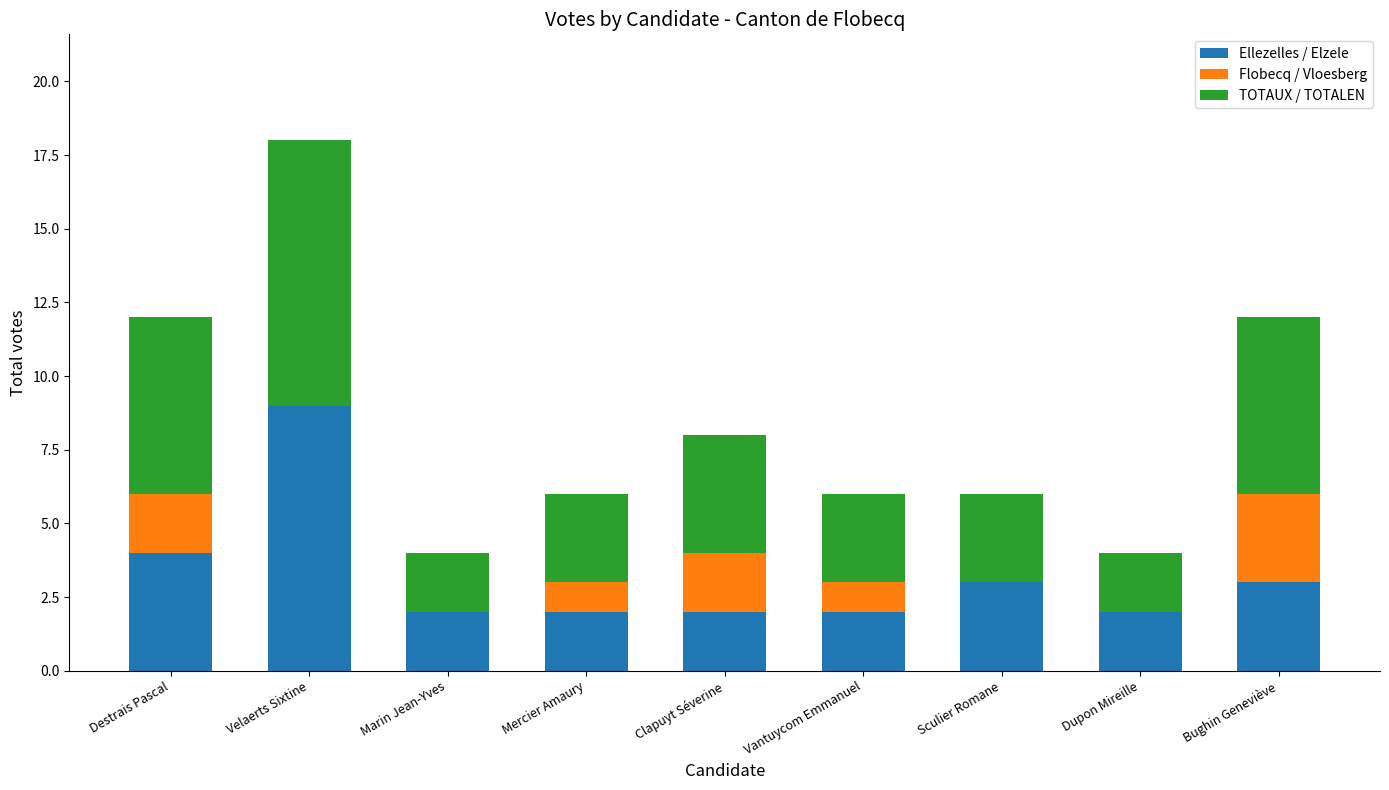

The value of Ellezelles / Elzele at Marin Jean-Yves is 1. True or false?

False